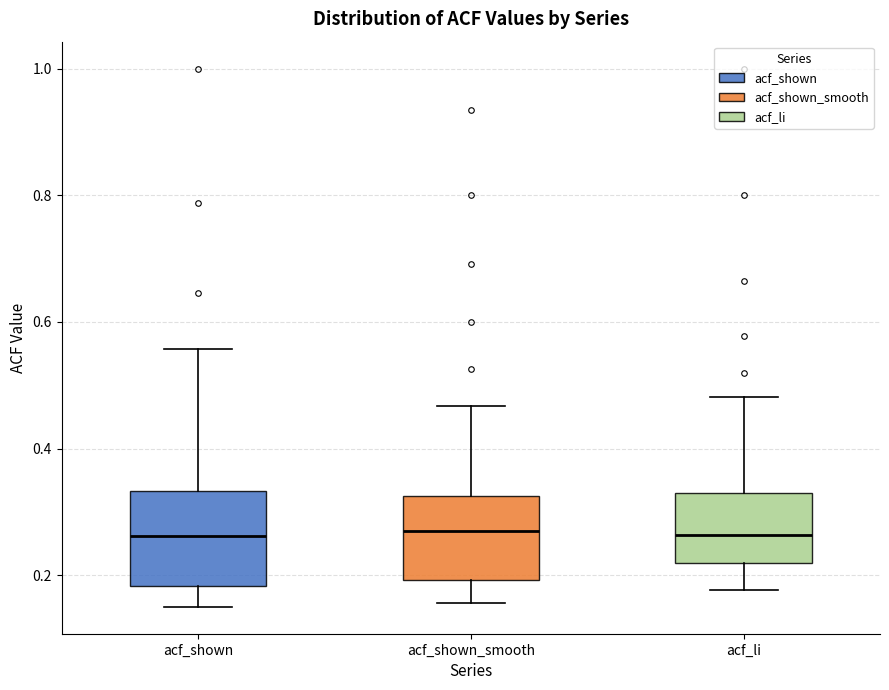

Reading left to right, transcribe this box plot: for each box, give where its median line is, the range the box spans, and where its two whiskers end, as read against the y-axis. The values are not printed on the chart, so give them approximately, as read against the axis.

acf_shown: median 0.26, box 0.18 to 0.34, whiskers 0.16 to 0.56
acf_shown_smooth: median 0.28, box 0.20 to 0.32, whiskers 0.16 to 0.46
acf_li: median 0.26, box 0.22 to 0.32, whiskers 0.18 to 0.48